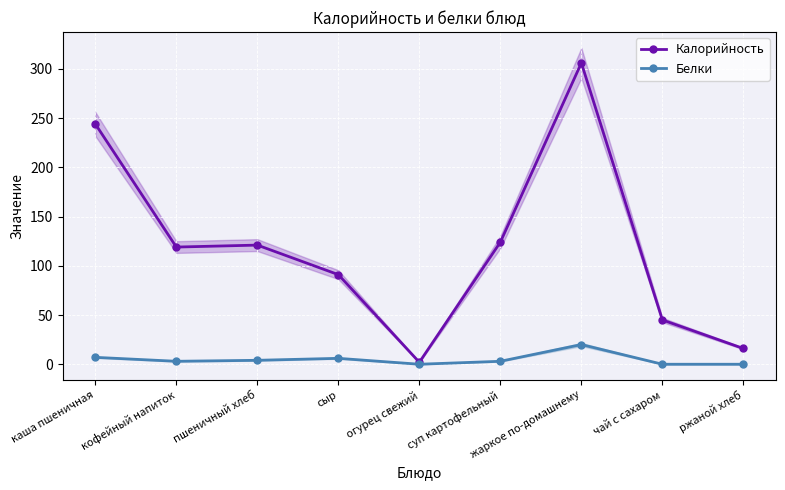

Which series has the largest range (max minus min)?

Калорийность